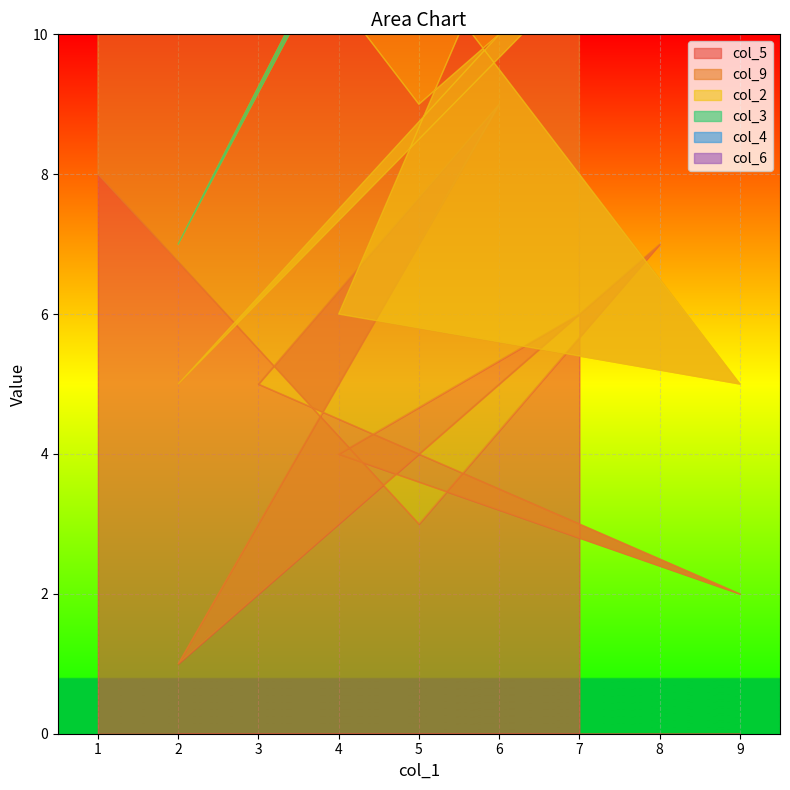

At which label does col_4 first exceed 5?

8